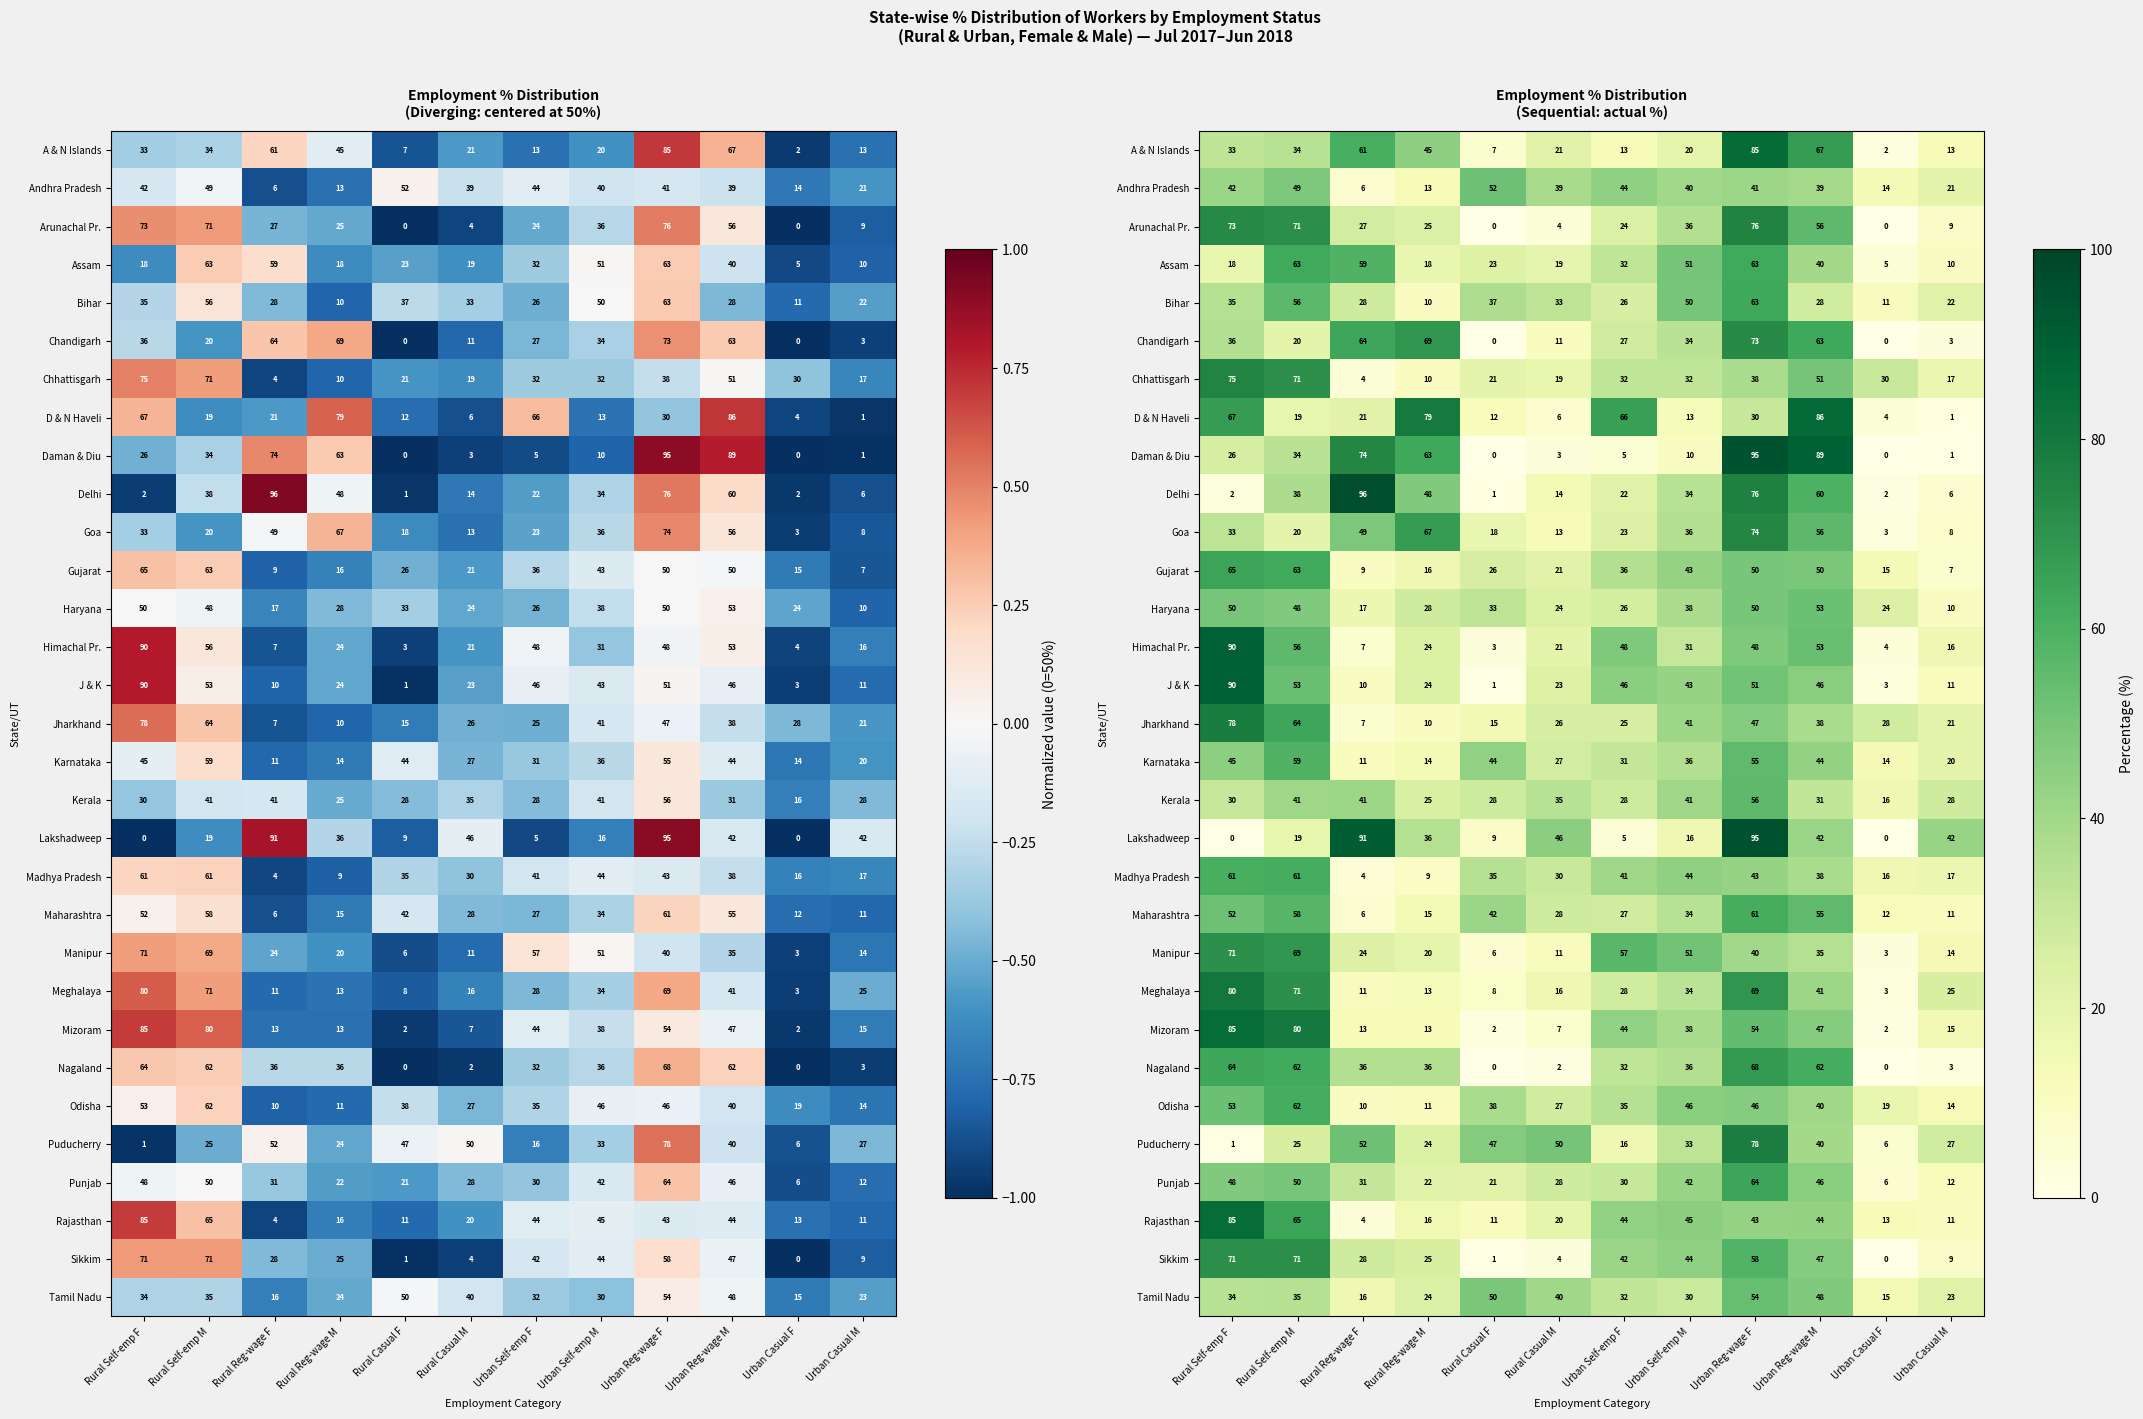

Between Rural Casual F and Urban Self-emp M, which is larger?

Urban Self-emp M